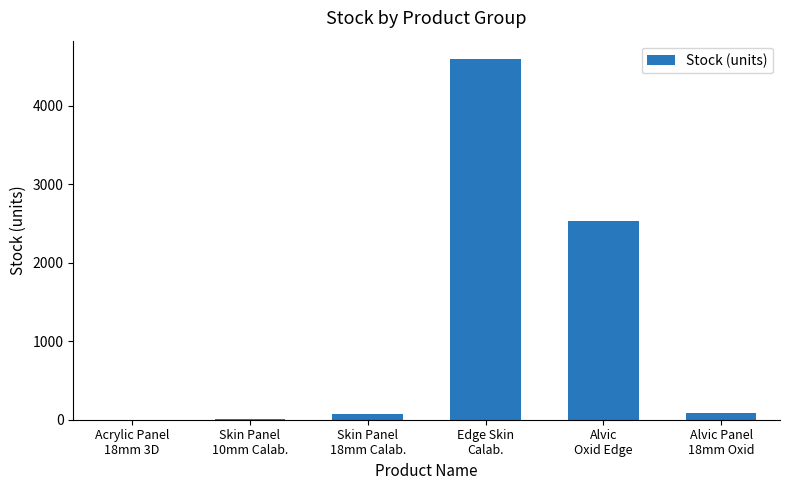

The value at Edge Skin
Calab. is 1005. True or false?

False